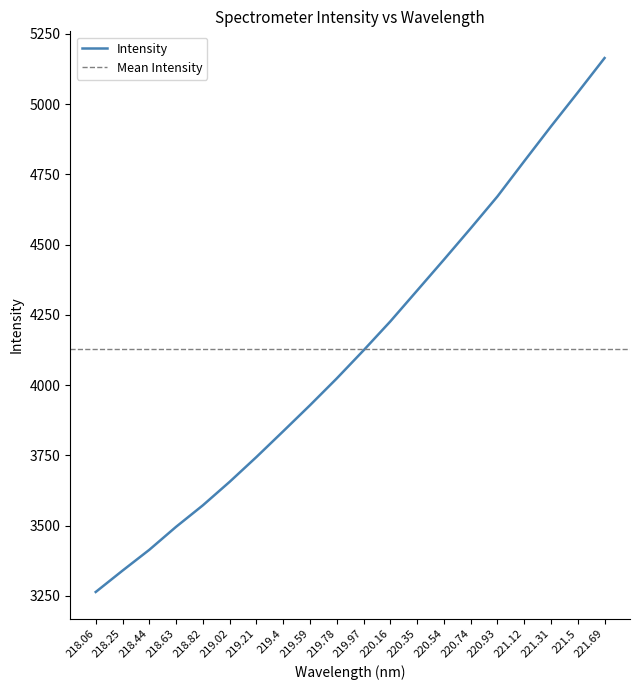

Rank the categories by Intensity value from lowest to highest.

218.06, 218.25, 218.44, 218.63, 218.82, 219.02, 219.21, 219.4, 219.59, 219.78, 219.97, 220.16, 220.35, 220.54, 220.74, 220.93, 221.12, 221.31, 221.5, 221.69